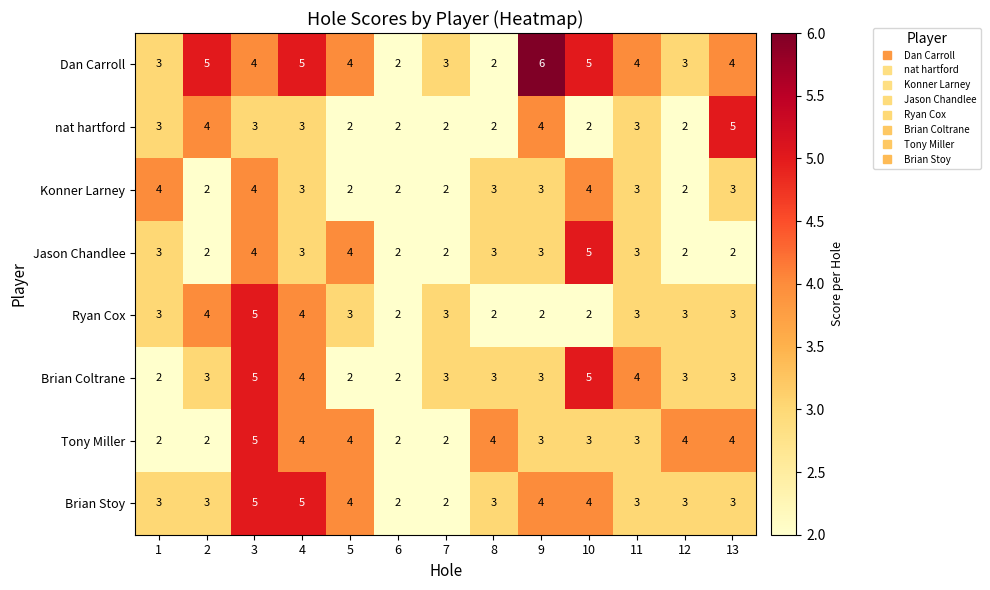

How many Brian Coltrane values are between 3 and 4?

8